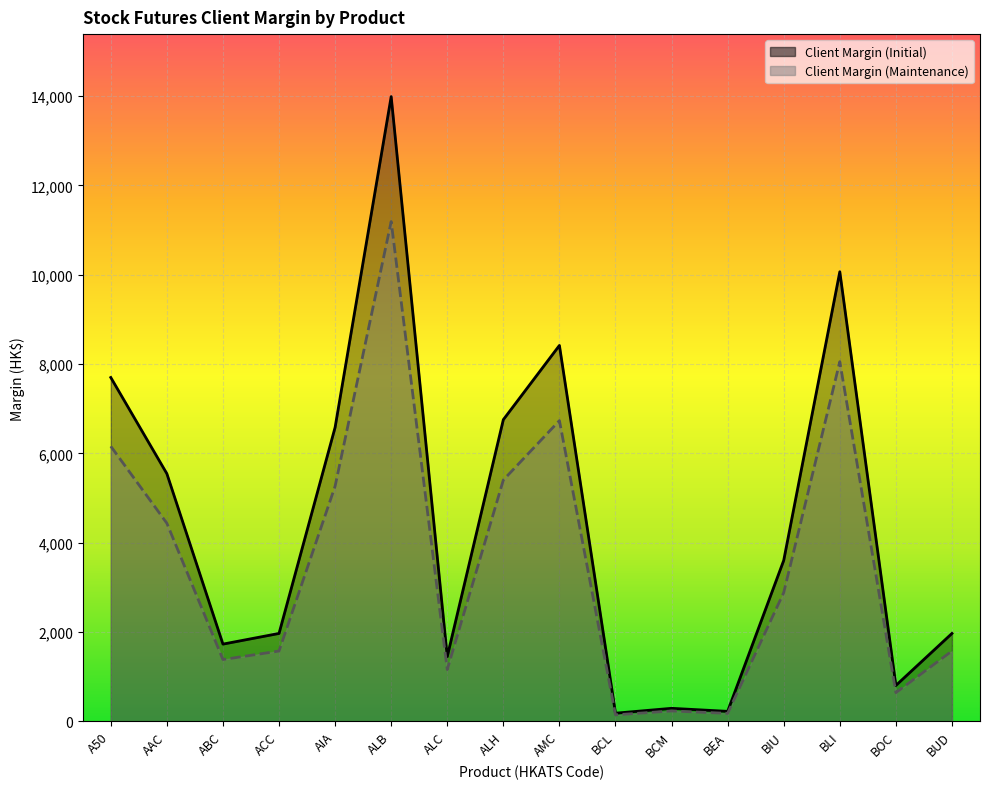

Is it true that Client Margin (Initial) equals 5546 at AAC?

True